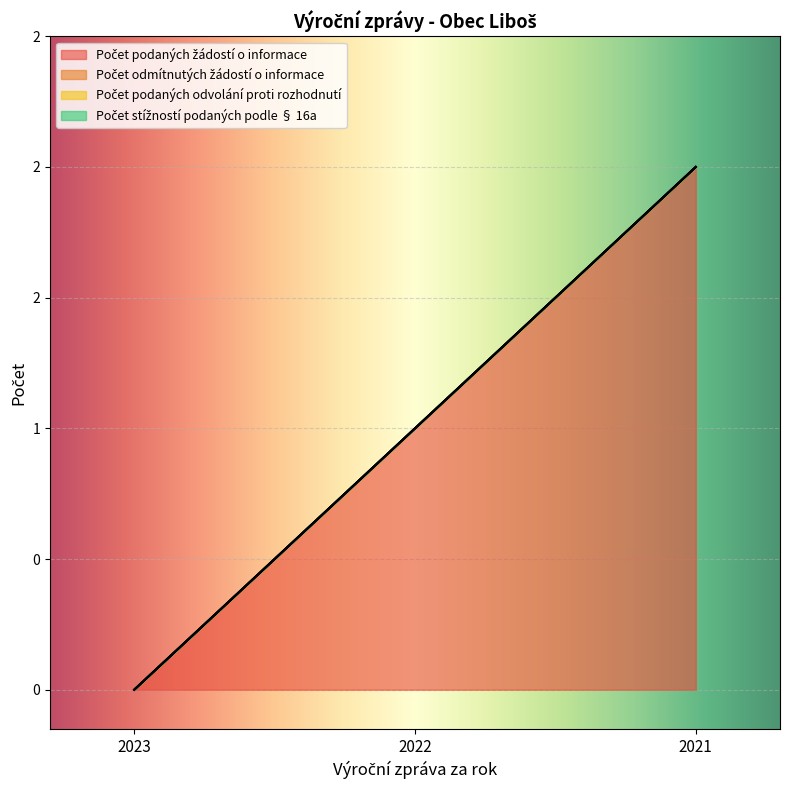

Which series has the widest spread of values?

Počet podaných žádostí o informace